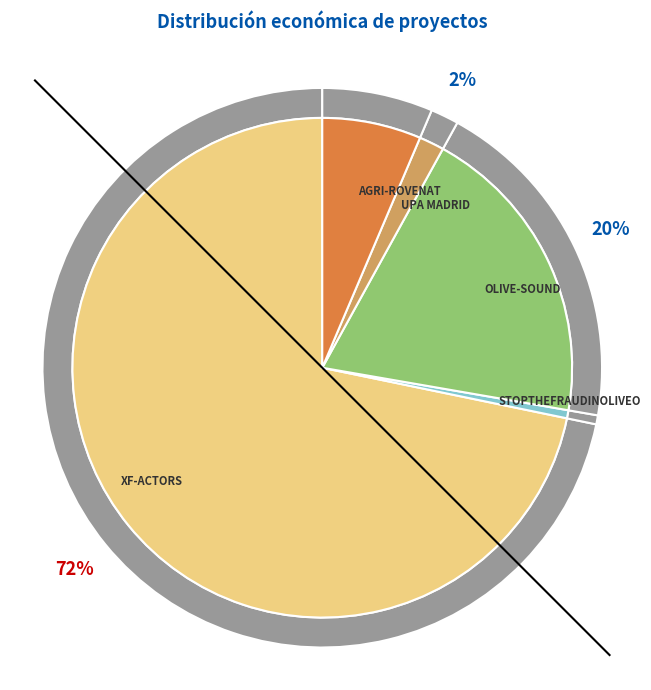

To the nearest percent, what is the difference between the largest and smallest slice percentages?

71%